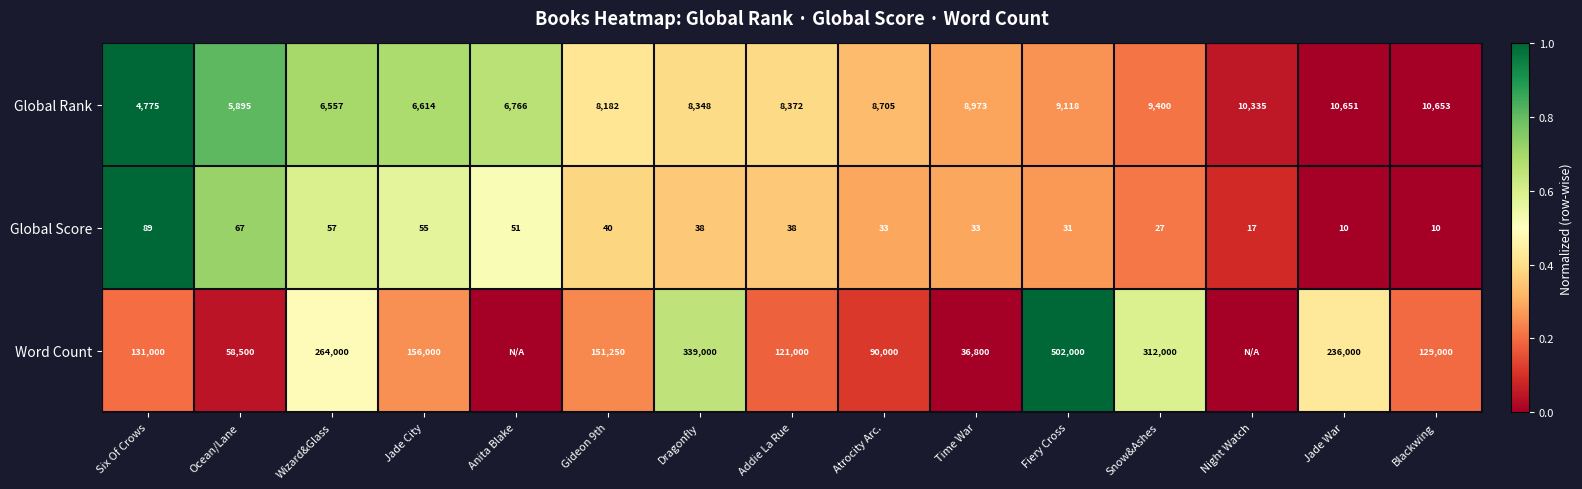

Is the value of Global Score at Addie La Rue greater than the value of Global Rank at Jade War?

No